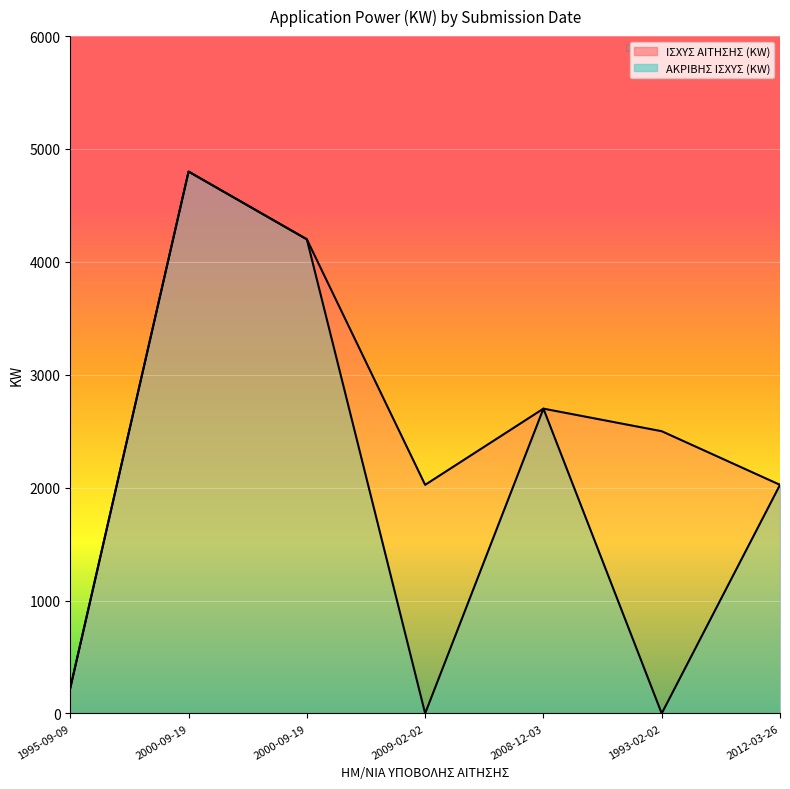

How many positive values does the ΑΚΡΙΒΗΣ ΙΣΧΥΣ (KW) series have?

5